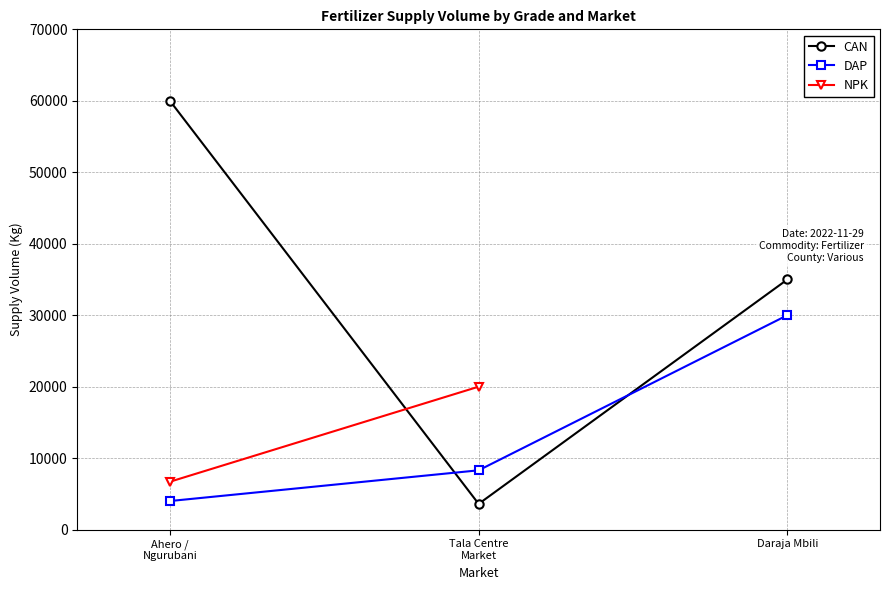

What is the value of the DAP point at the 2nd from the left?

8300